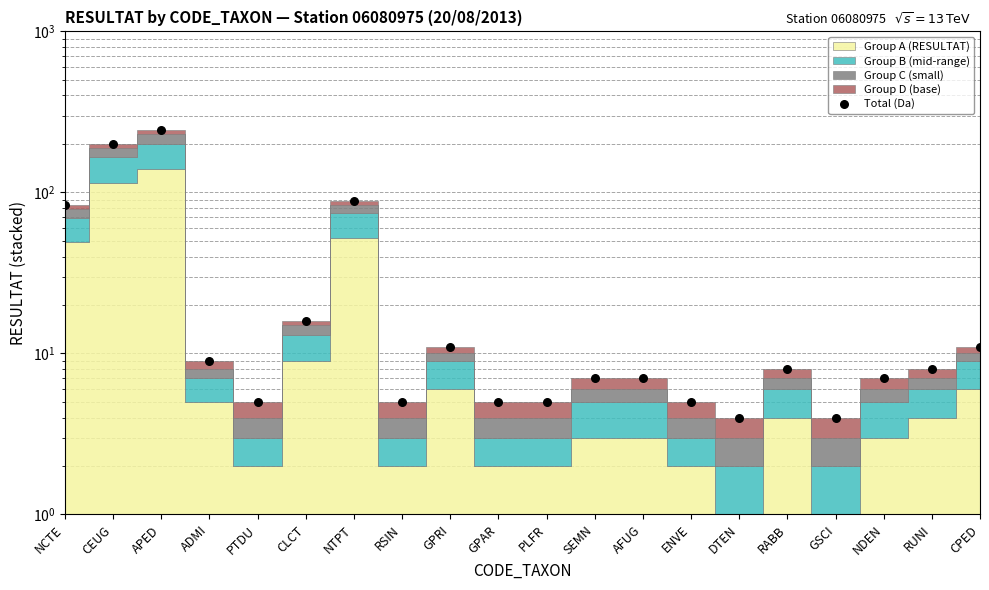

What is the change in value from SEMN to RABB?

+1